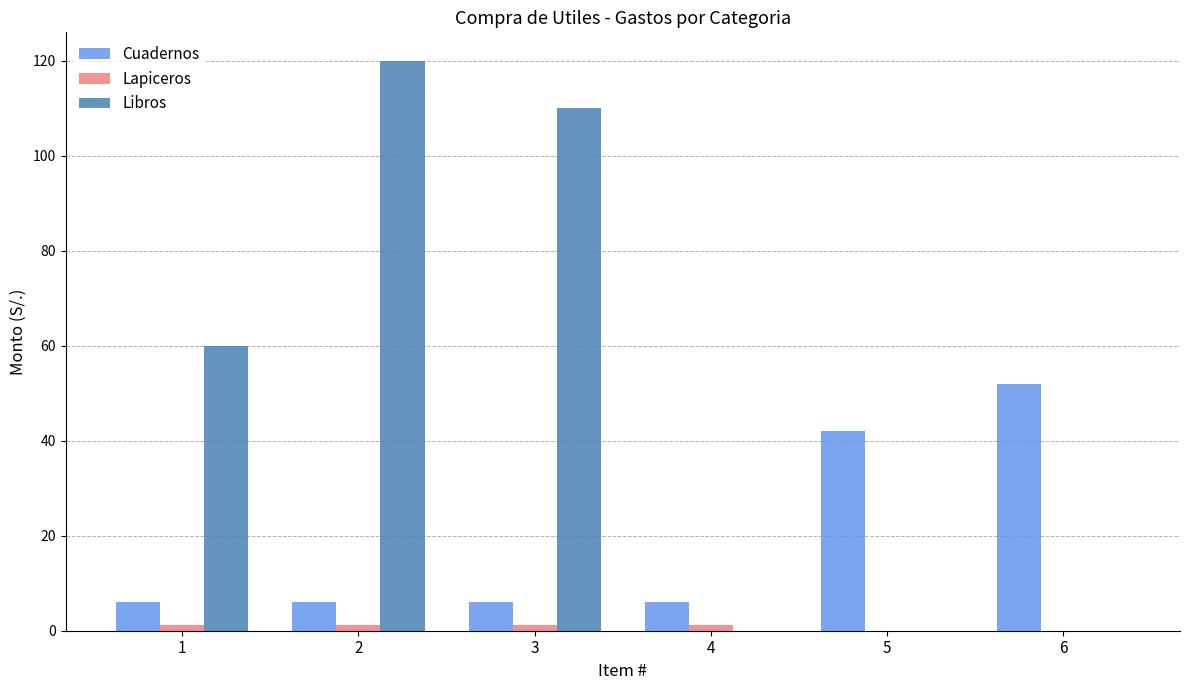

Which series has the largest total across all categories?

Libros